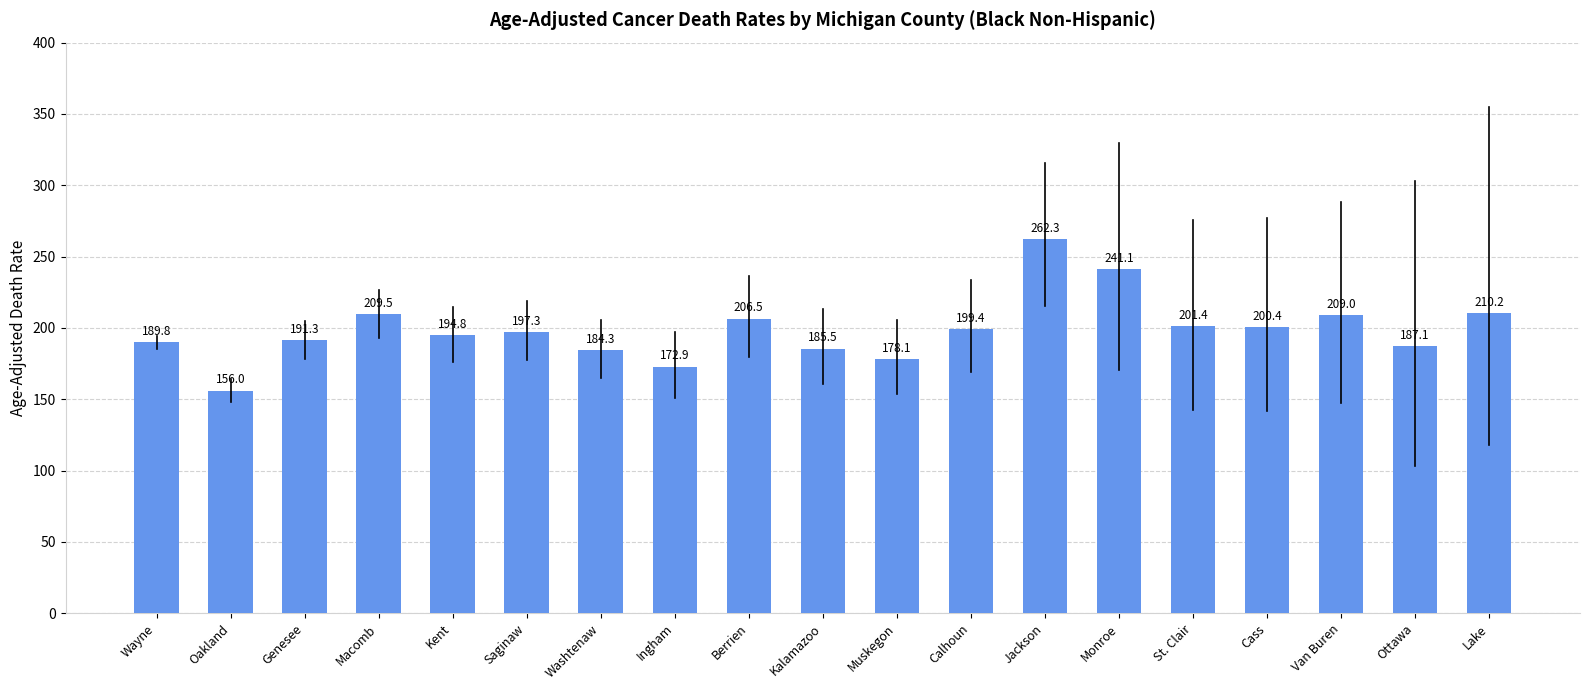

Reading right to left, transcribe all the data shown in this chart.

210.2	187.1	209.0	200.4	201.4	241.1	262.3	199.4	178.1	185.5	206.5	172.9	184.3	197.3	194.8	209.5	191.3	156.0	189.8